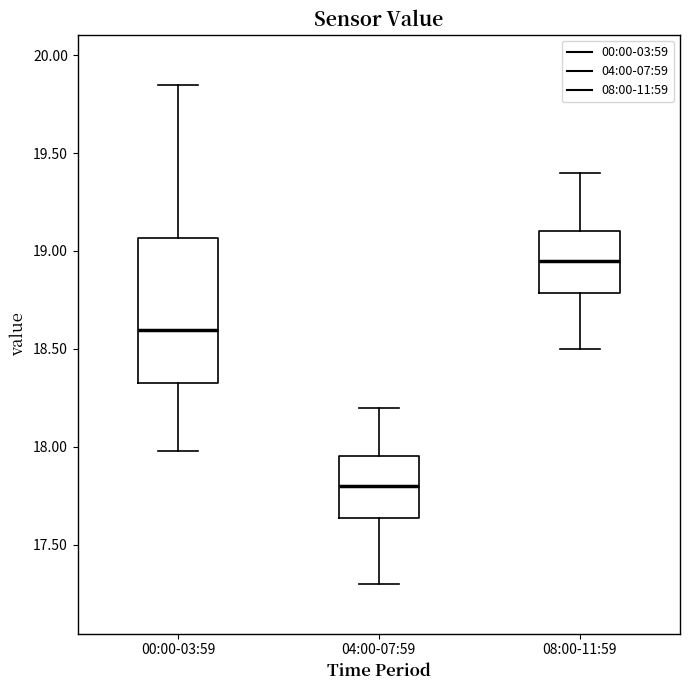

Reading left to right, read every box against the y-axis: the position of its median line, the range the box covers, and the ends of its whiskers. The values are not printed on the chart, so give them approximately, as read against the axis.

00:00-03:59: median 18.60, box 18.35 to 19.05, whiskers 18.00 to 19.85
04:00-07:59: median 17.80, box 17.65 to 17.95, whiskers 17.30 to 18.20
08:00-11:59: median 18.95, box 18.80 to 19.10, whiskers 18.50 to 19.40